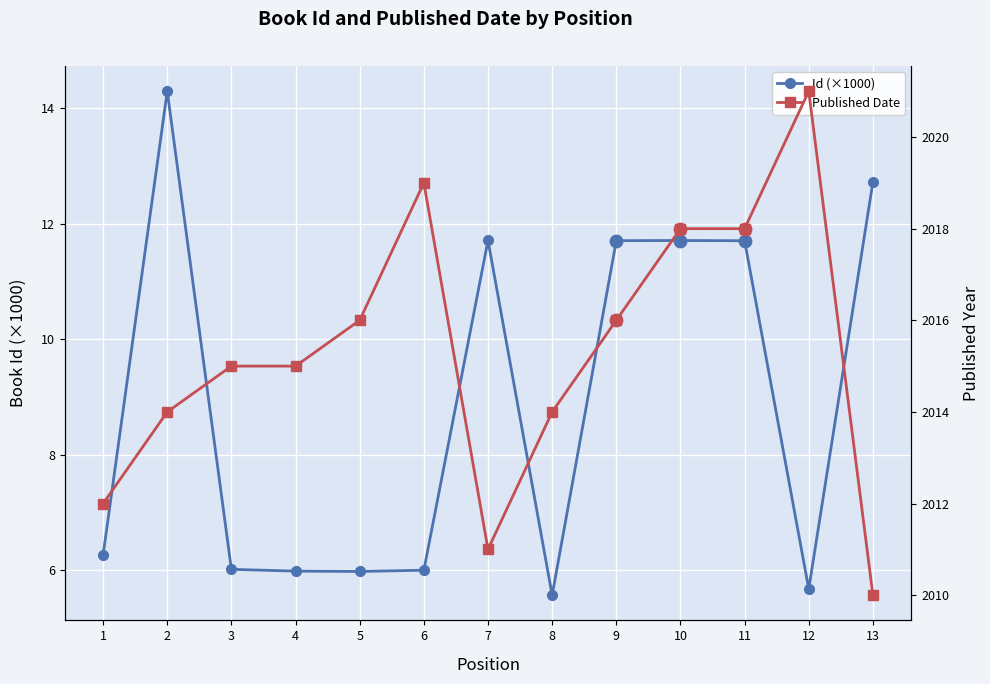

What are all the series names shown in the legend?

Id, Published Date